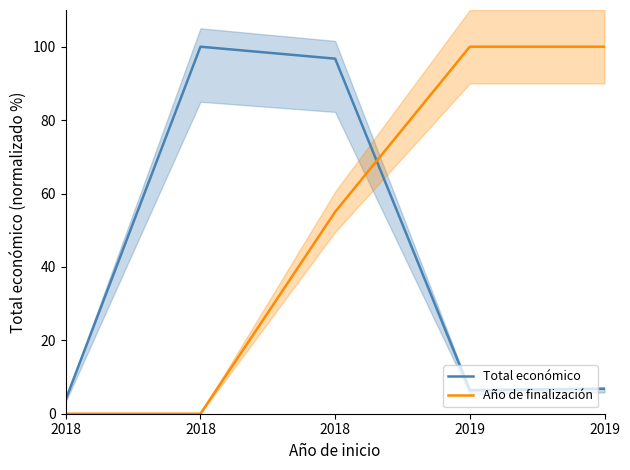

Where is the first local maximum for Total económico?

2018